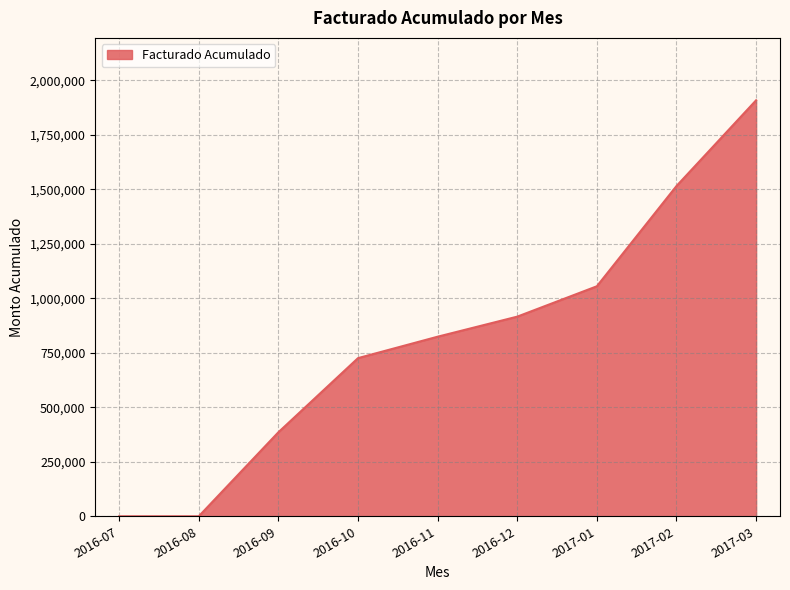

What is the ratio of the value at 2016-12 to the value at 2016-11?

1.1